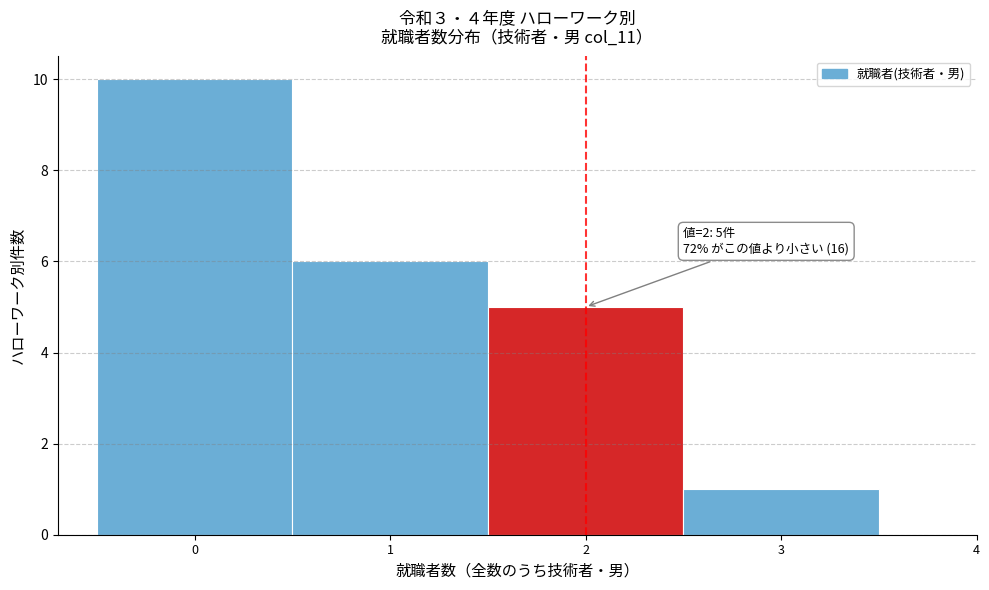

Which range on the x-axis has the tallest bar?

-0.5 to 0.5